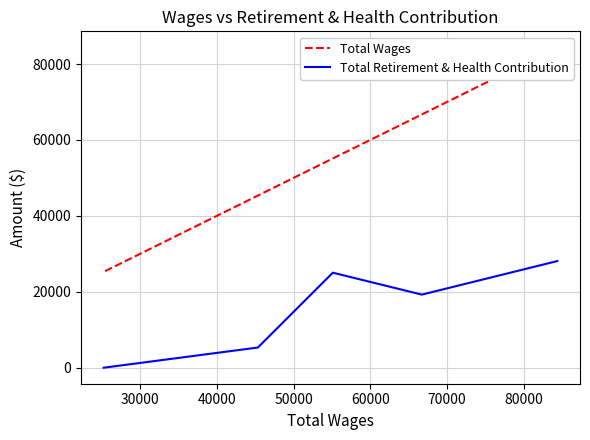

How many values in the Total Wages series are below 55122?

2